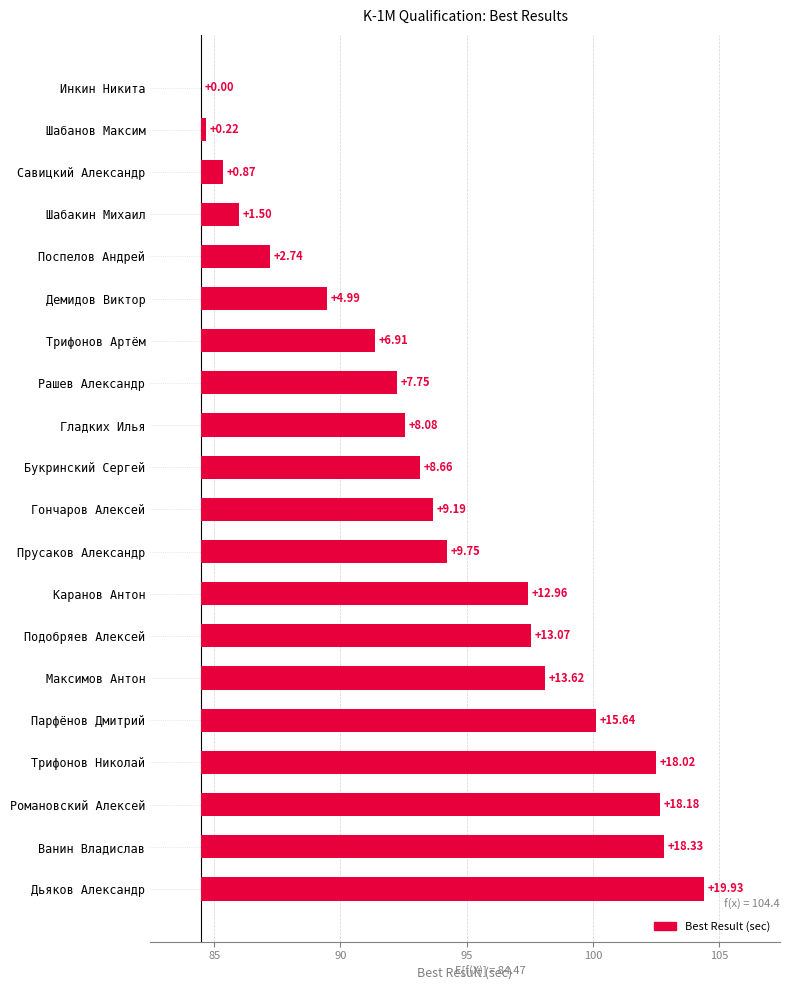

Which has a higher value, Трифонов Артём or Каранов Антон?

Каранов Антон